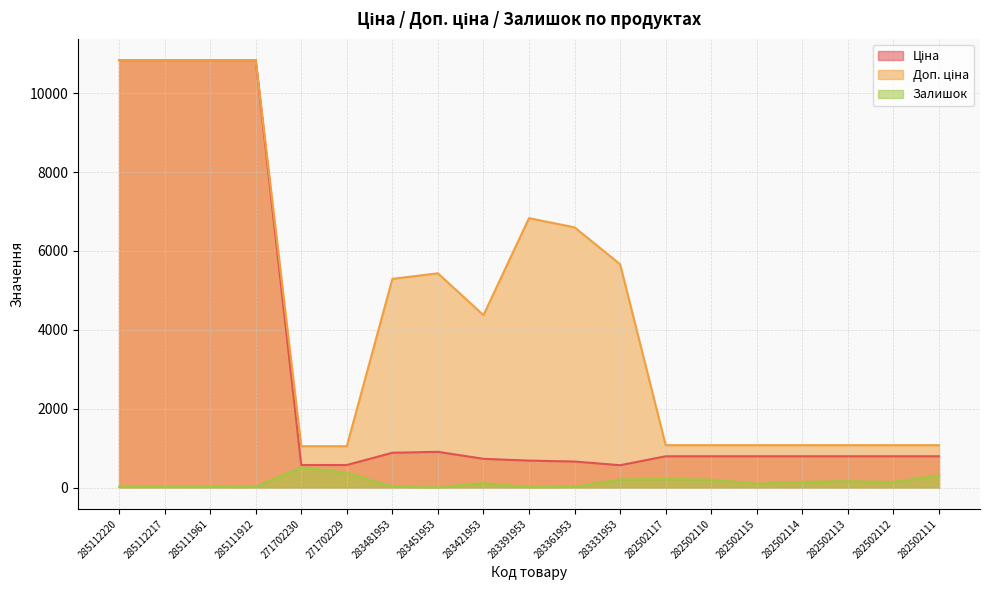

What is the label of the 18th point from the right?

285112217